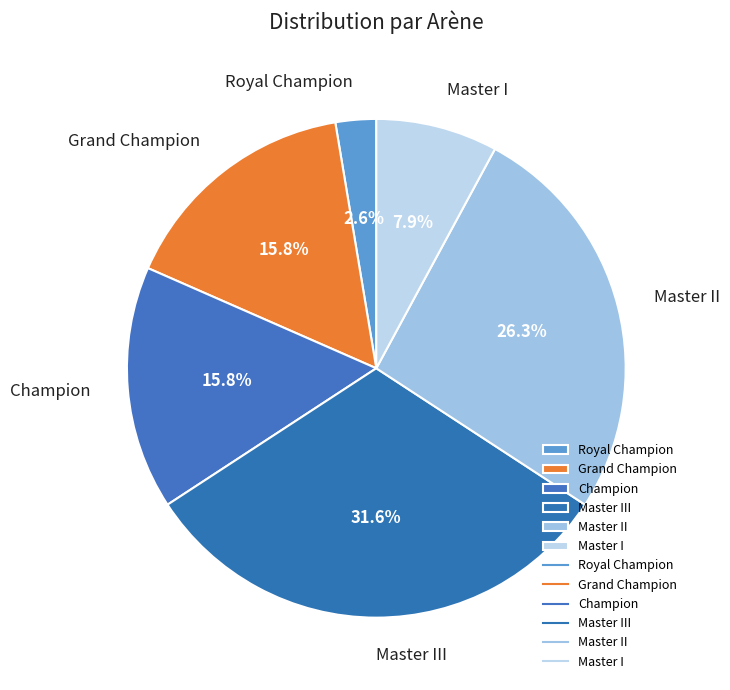

Count the number of slices in the pie.

6